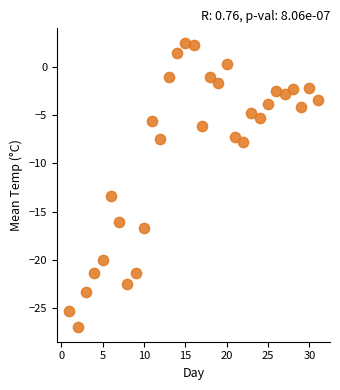

What Y value in the scatter plot is closest to -12?

-13.4